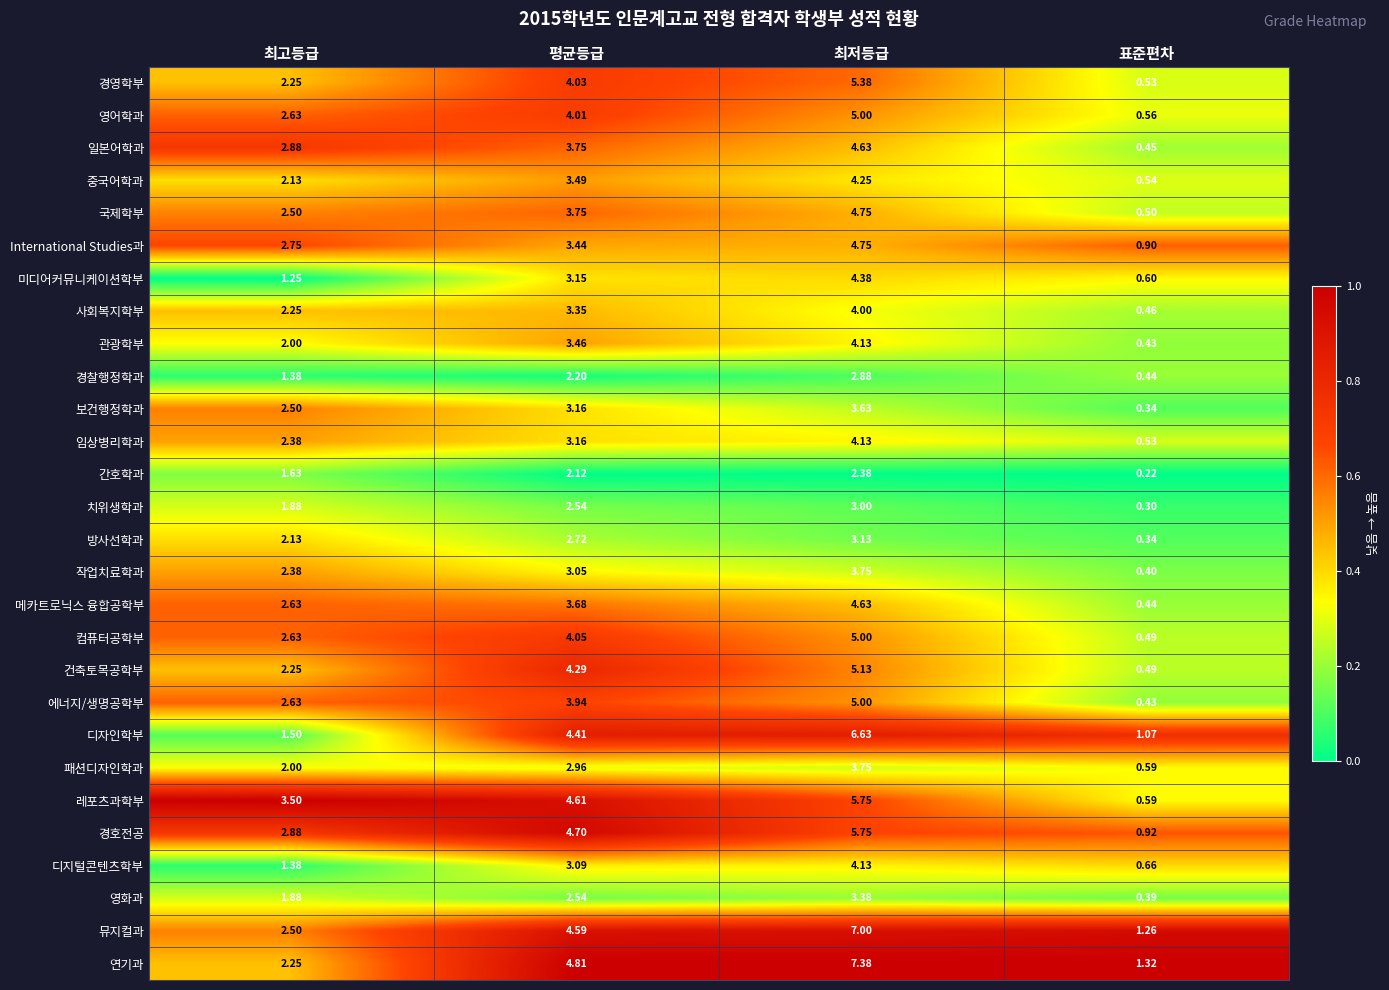

At which label does 임상병리학과 first exceed 3?

평균등급